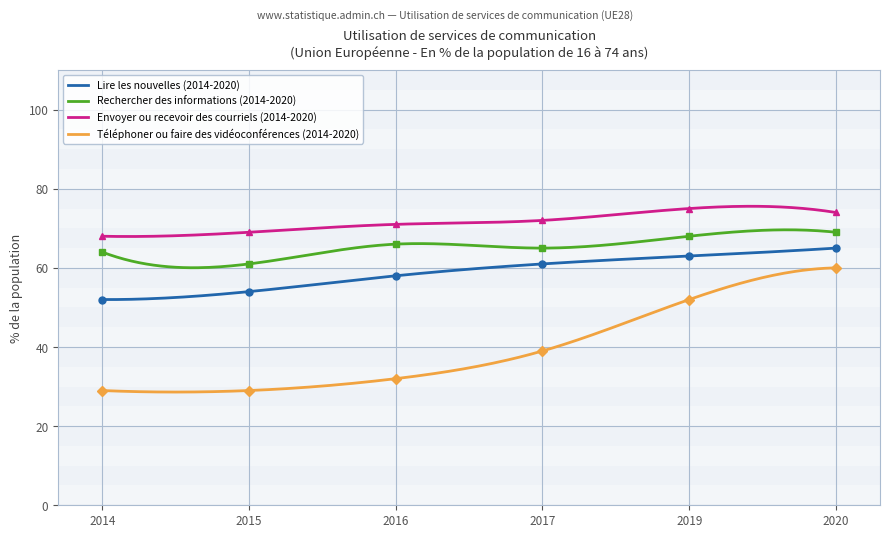

Is the value of Lire les nouvelles (2014-2020) at 2016 greater than the value of Rechercher des informations (2014-2020) at 2014?

No